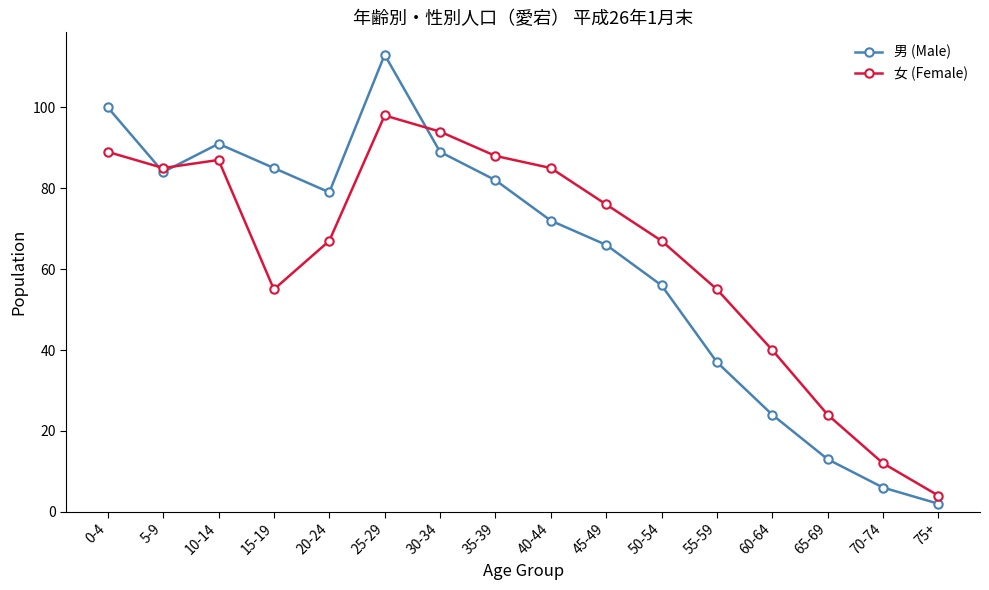

The value of 男 (Male) at 35-39 is 19. True or false?

False